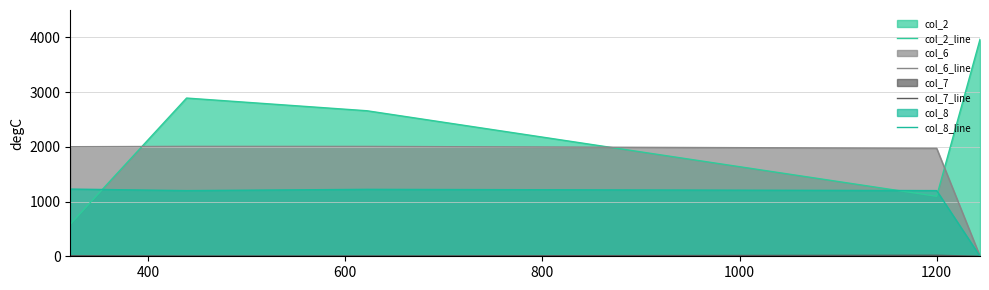

Which series has the largest total across all categories?

col_2_line